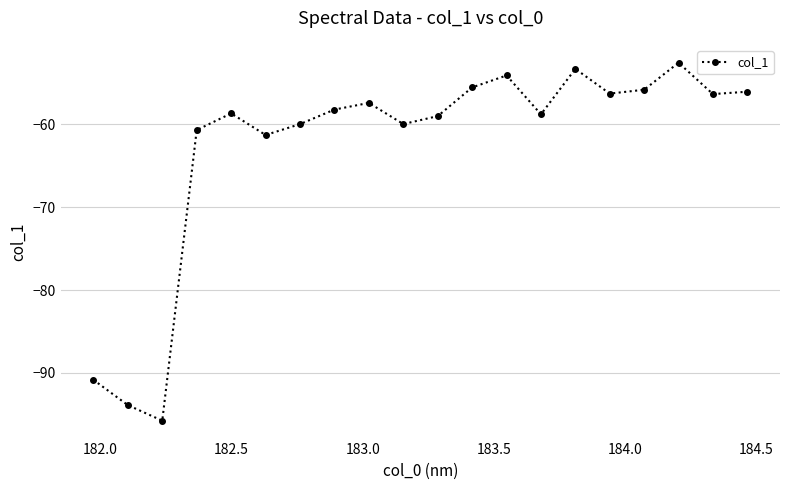

What is the greatest value displayed?

-52.6